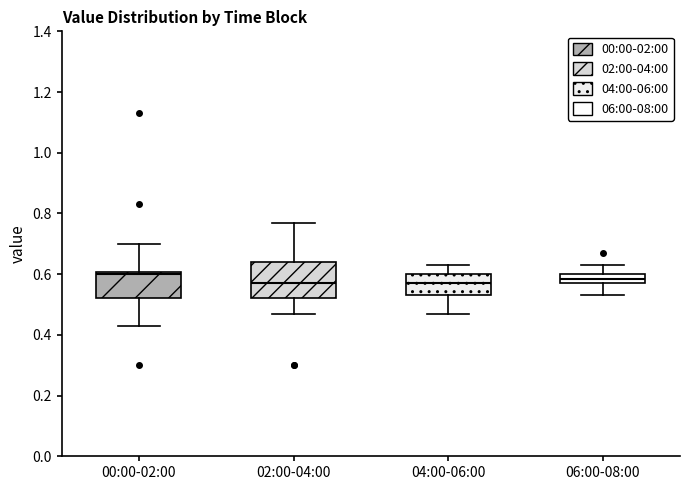

Reading left to right, transcribe this box plot: for each box, give where its median line is, the range the box spans, and where its two whiskers end, as read against the y-axis. The values are not printed on the chart, so give them approximately, as read against the axis.

00:00-02:00: median 0.60 (just below the box's upper edge), box 0.52 to 0.60, whiskers 0.44 to 0.70
02:00-04:00: median 0.58, box 0.52 to 0.64, whiskers 0.48 to 0.78
04:00-06:00: median 0.58, box 0.54 to 0.60, whiskers 0.48 to 0.64
06:00-08:00: median 0.58 (inside the box), box 0.58 to 0.60, whiskers 0.54 to 0.64